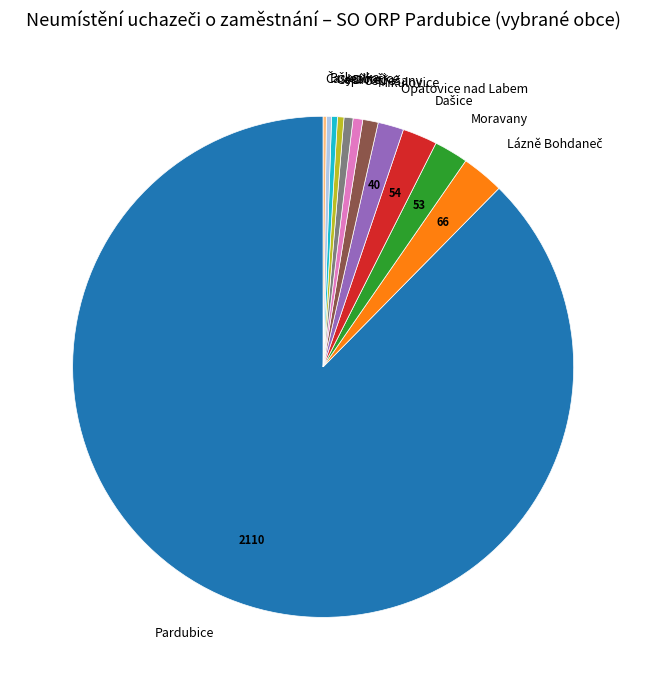

Which slice is the largest?

Pardubice